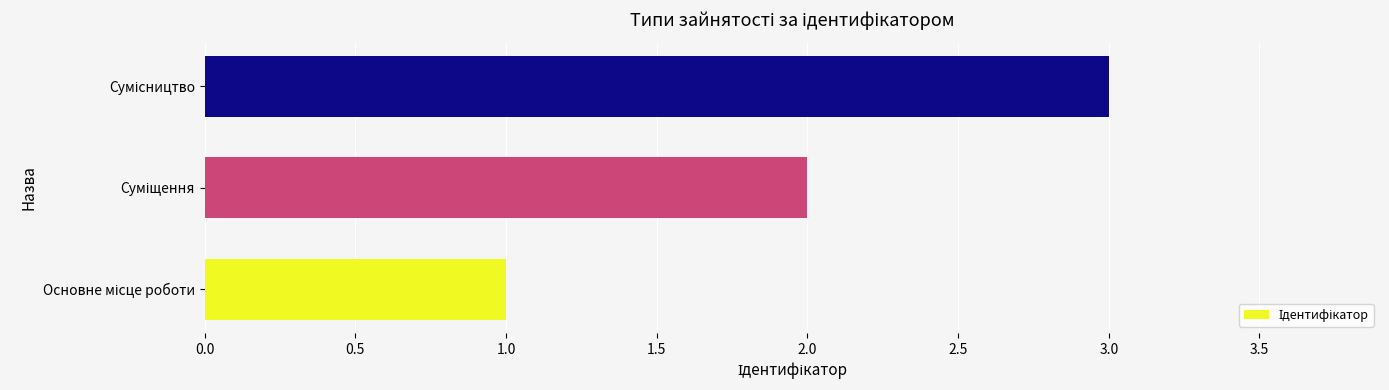

What is the sum of all values?

6